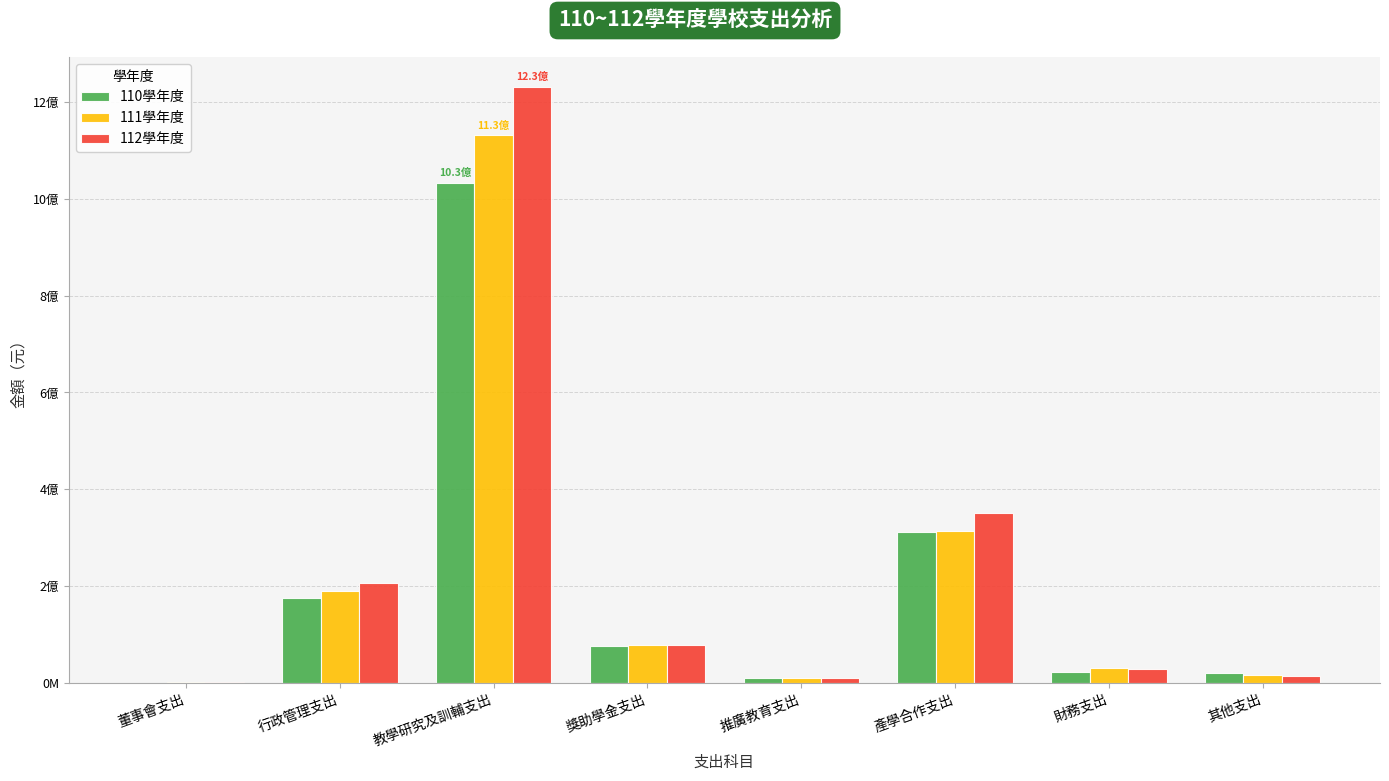

Does the chart contain stacked bars?

No